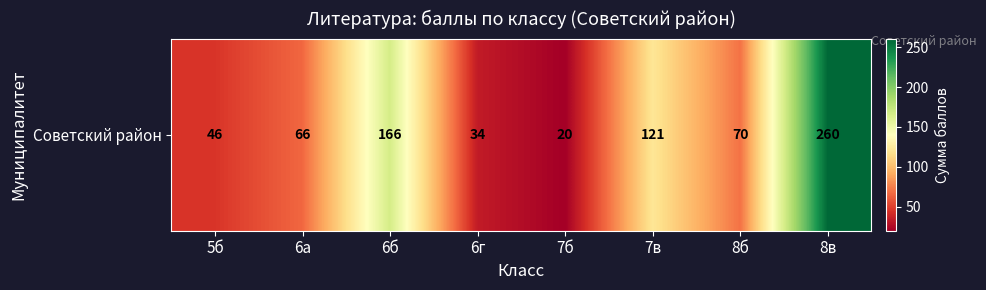

The value at 6г is 34. True or false?

True